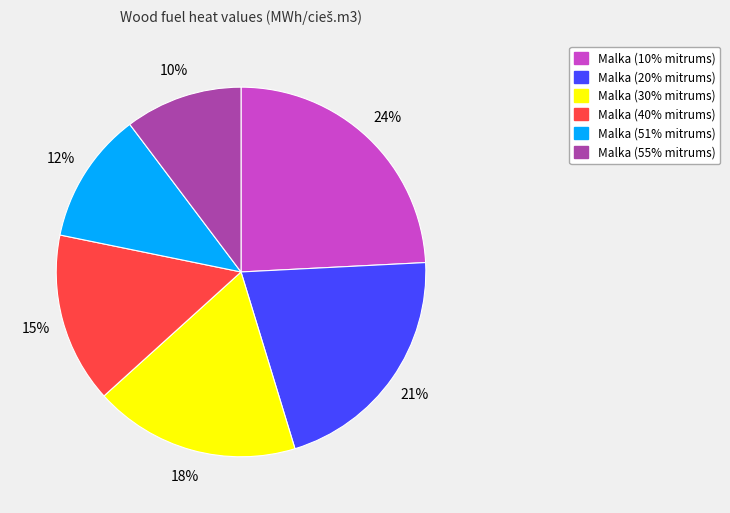

What is the largest slice in the pie chart?

Malka (10% mitrums)